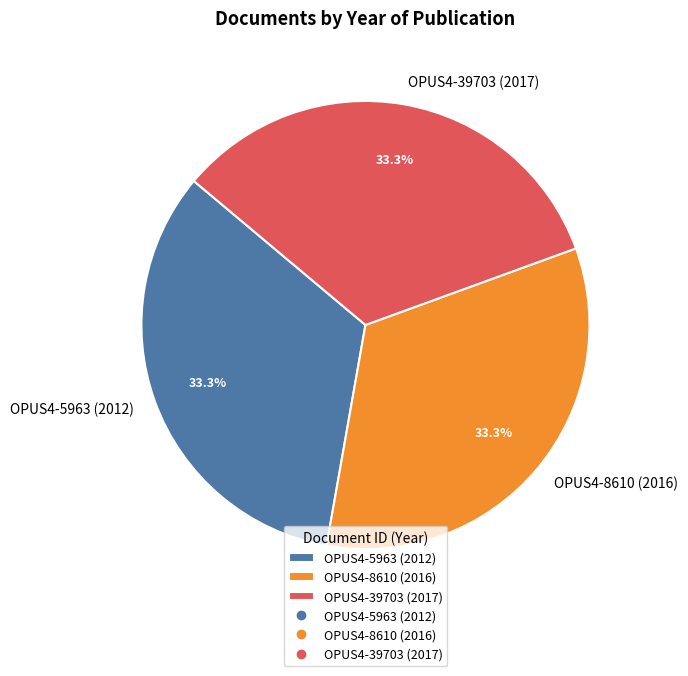

Approximately how many times larger is the value at OPUS4-8610 (2016) compared to OPUS4-39703 (2017)?

1.0